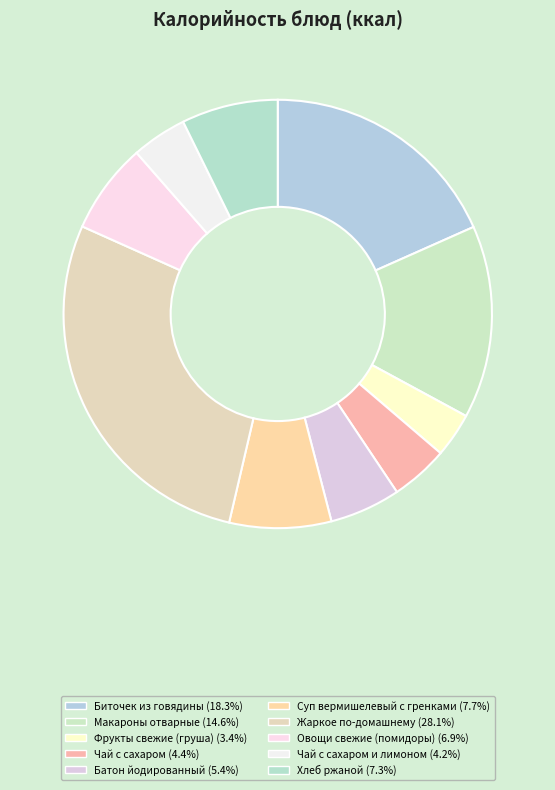

How many slices are in this pie chart?

10